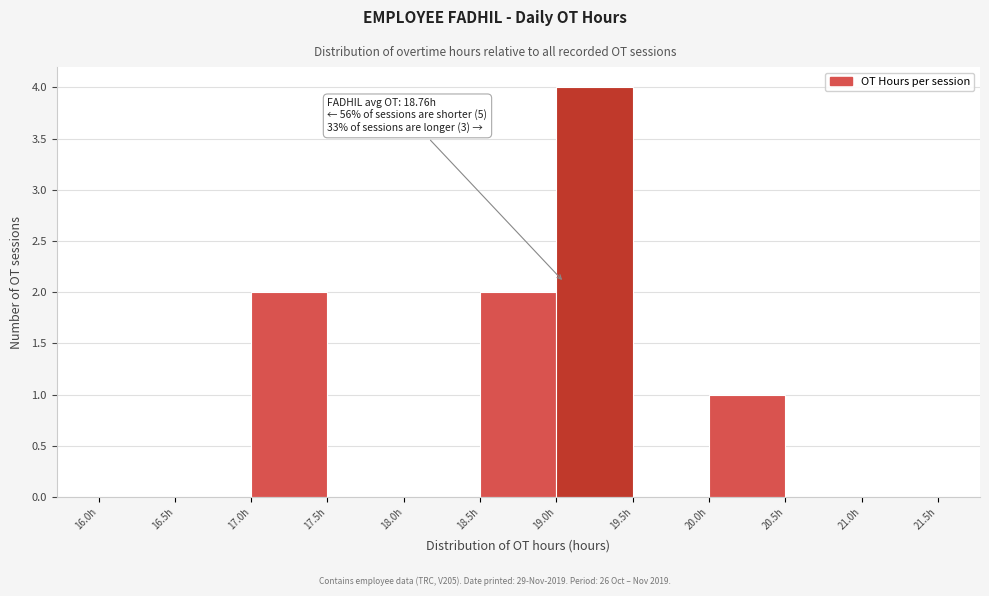

Which range on the x-axis has the tallest bar?

19.0 to 19.5